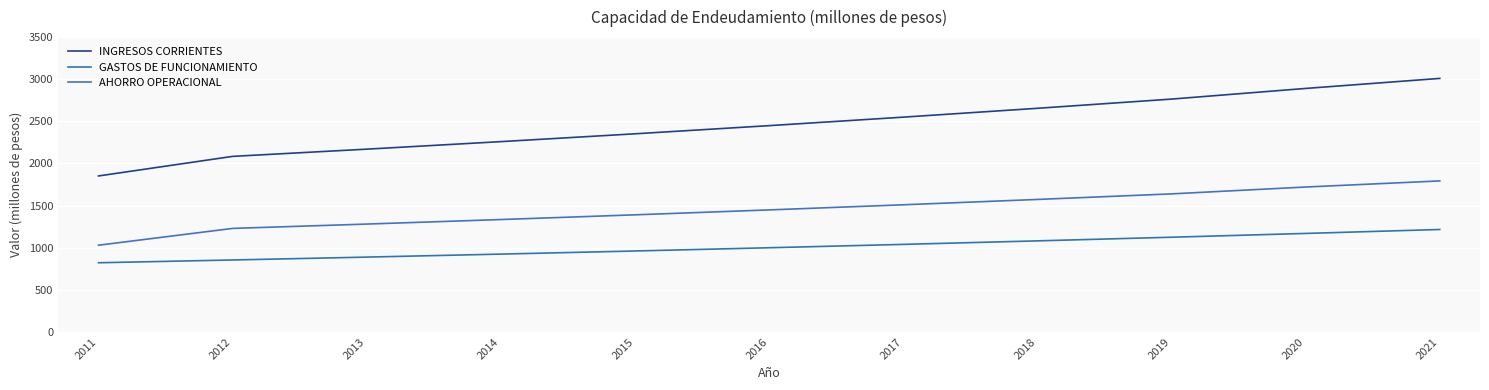

Rank the categories by GASTOS DE FUNCIONAMIENTO value from lowest to highest.

2011, 2012, 2013, 2014, 2015, 2016, 2017, 2018, 2019, 2020, 2021